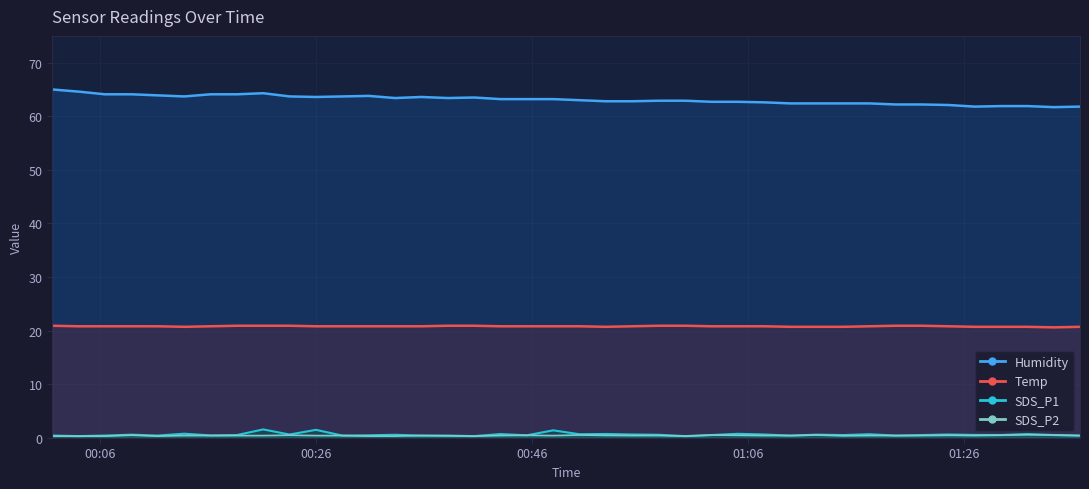

Is the value of SDS_P1 at 2023/11/01 00:23:34 greater than the value of SDS_P2 at 2023/11/01 00:57:46?

Yes